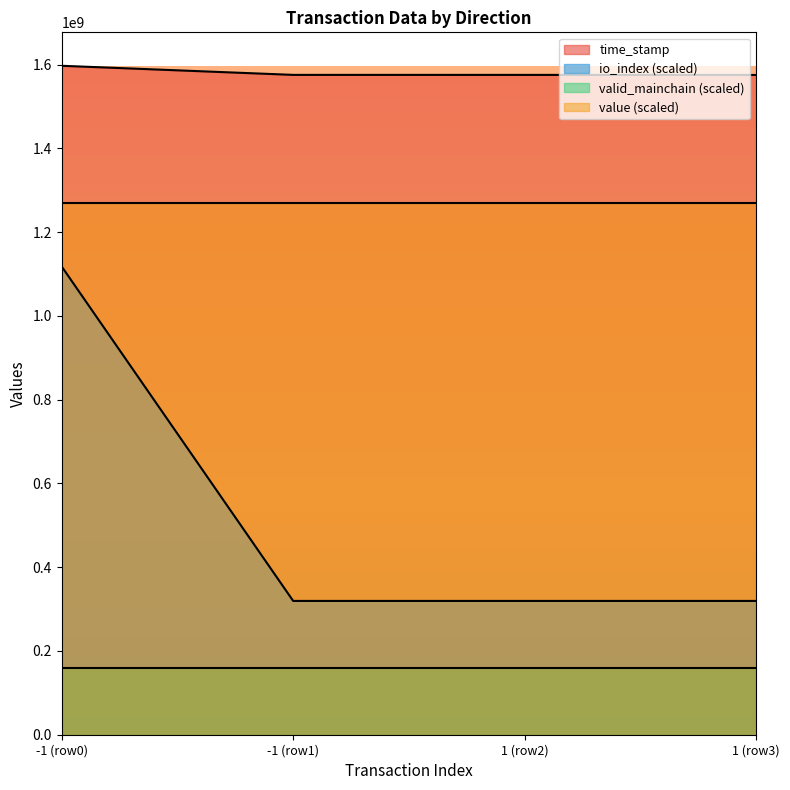

The value of time_stamp at -1 (row1) is 523984196.6. True or false?

False